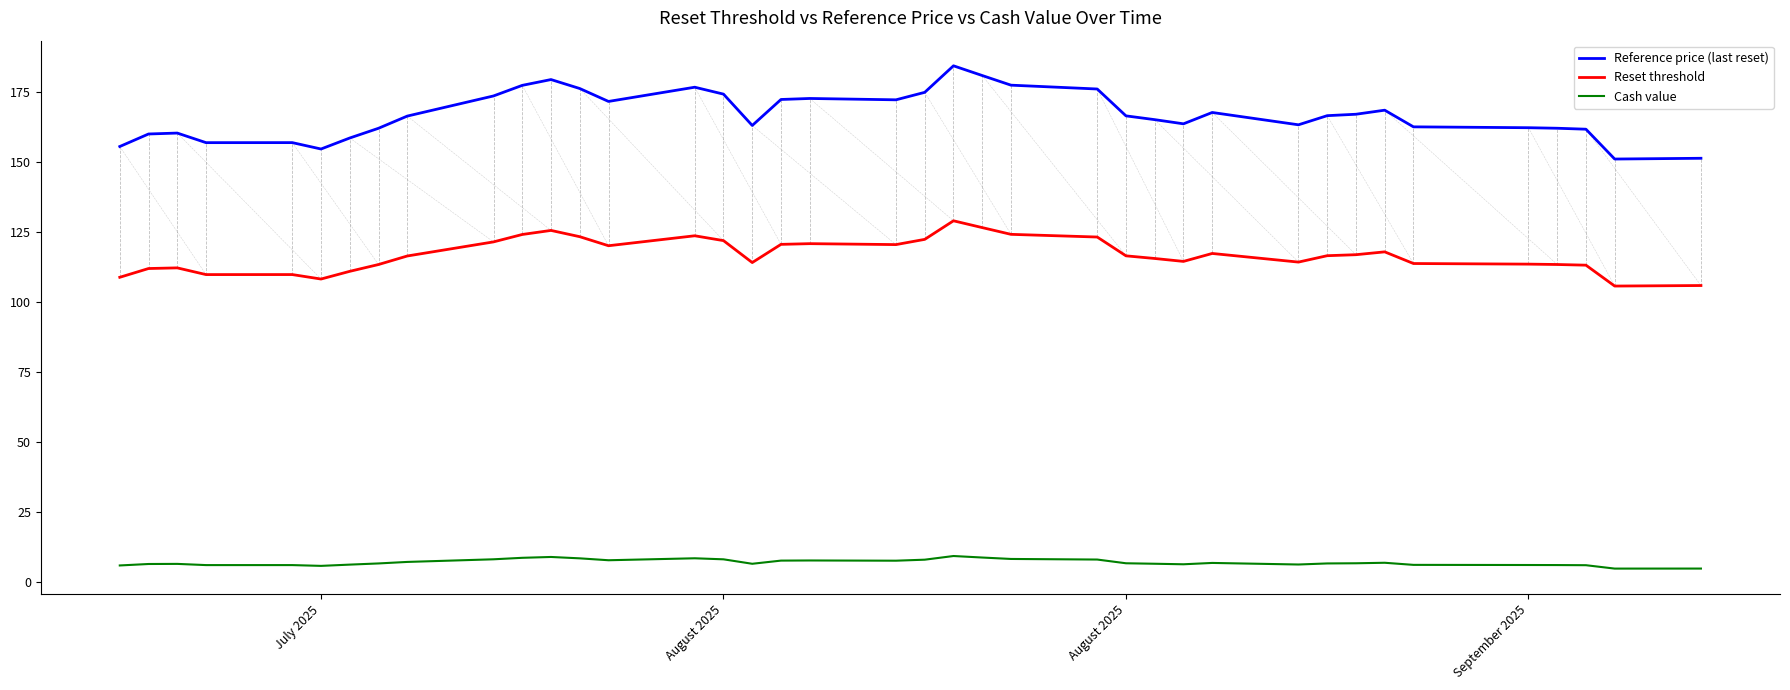

Which series has the largest total across all categories?

Reference price (last reset)